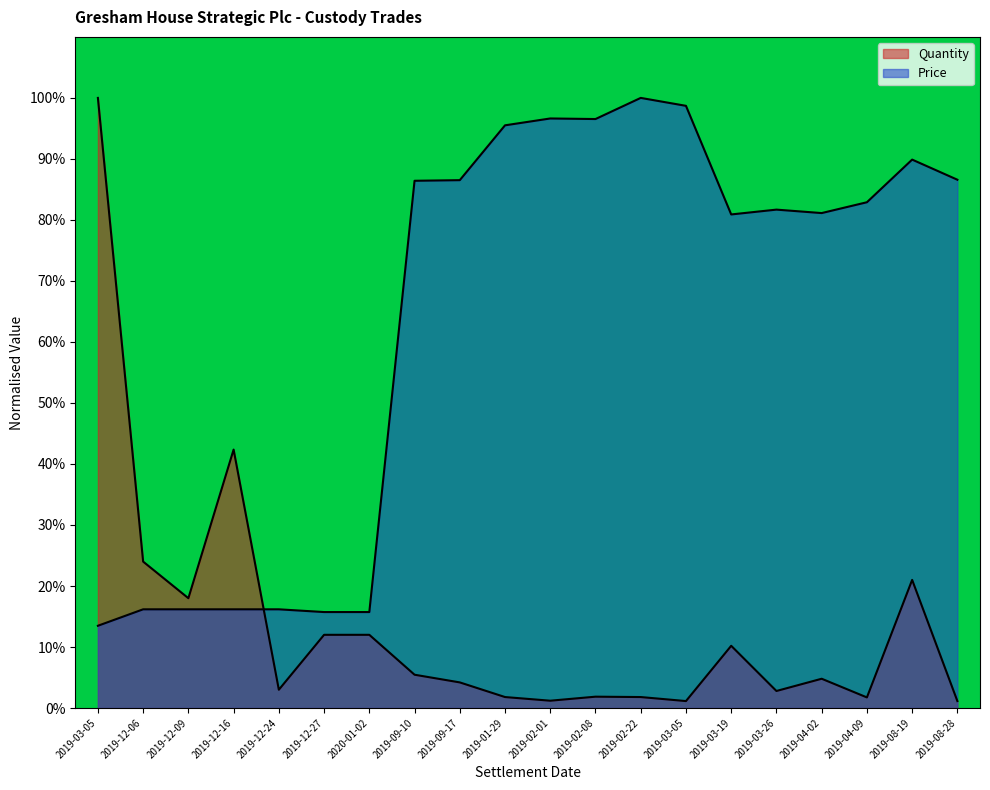

List the series in order of their peak value, highest first.

Quantity, Price